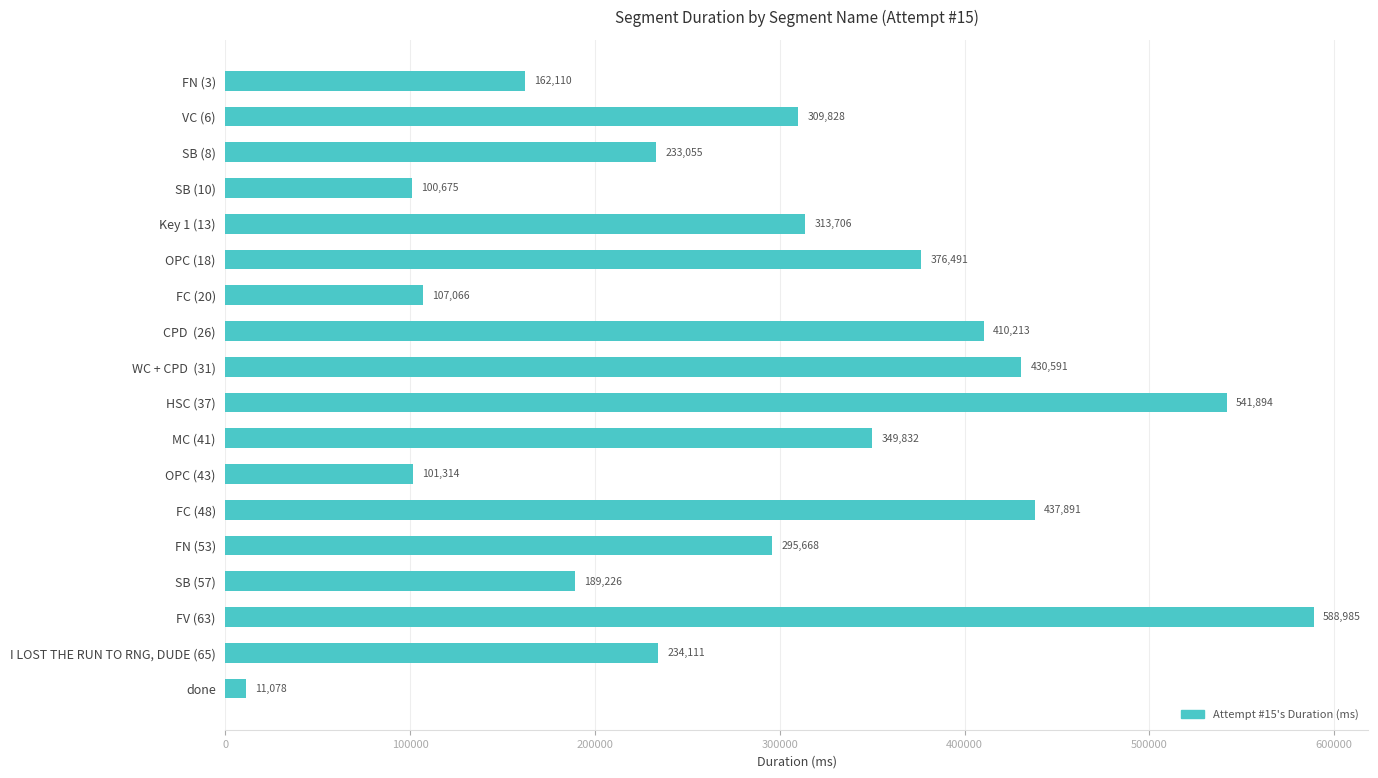

Reading top to bottom, extract all data points from this chart.

FN (3)=162110	VC (6)=309828	SB (8)=233055	SB (10)=100675	Key 1 (13)=313706	OPC (18)=376491	FC (20)=107066	CPD  (26)=410213	WC + CPD  (31)=430591	HSC (37)=541894	MC (41)=349832	OPC (43)=101314	FC (48)=437891	FN (53)=295668	SB (57)=189226	FV (63)=588985	I LOST THE RUN TO RNG, DUDE (65)=234111	done=11078